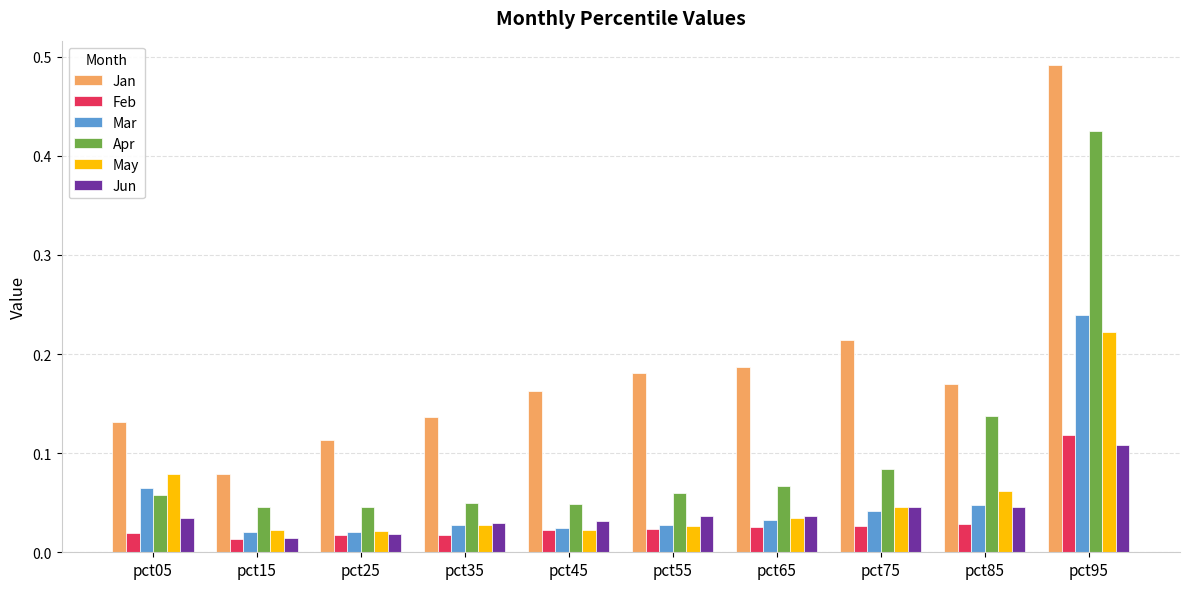

Which series changed the most between pct65 and pct75?

Jan